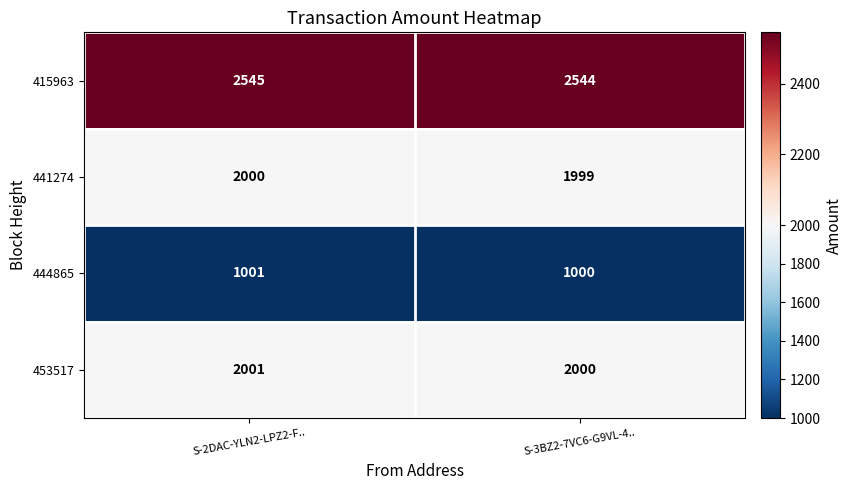

What is the difference between the highest and lowest values at S-2DAC-YLN2-LPZ2-F..?

1544